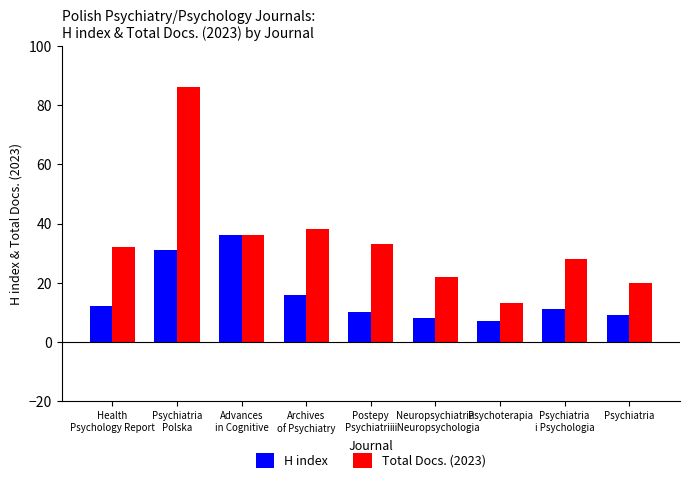

How many bars are there in each group?

2